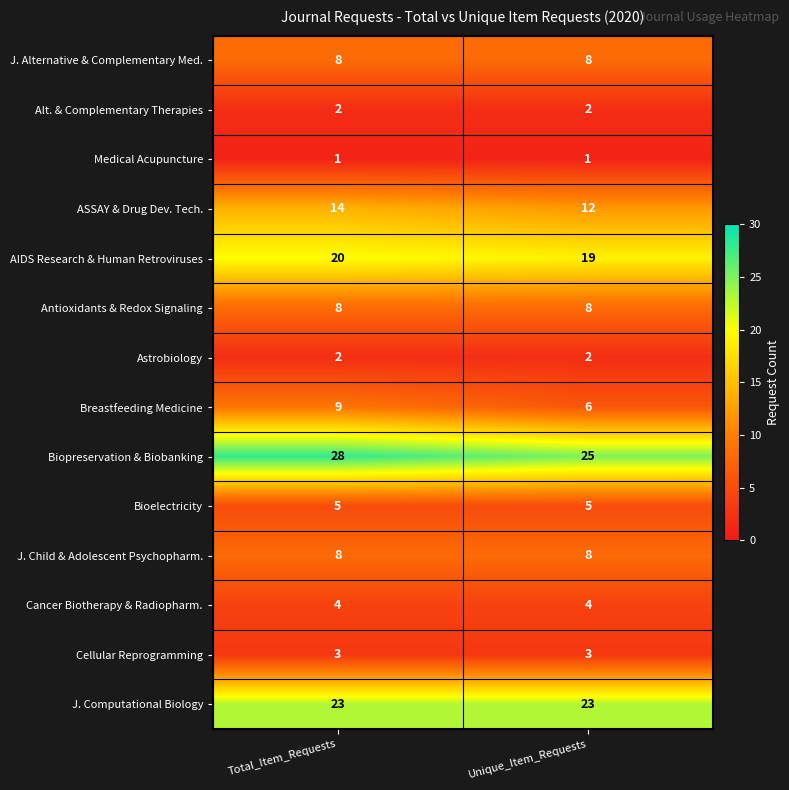

Reading left to right, list all the values displayed in this chart.

J. Alternative & Complementary Med.: Total_Item_Requests=8	Unique_Item_Requests=8
Alt. & Complementary Therapies: Total_Item_Requests=2	Unique_Item_Requests=2
Medical Acupuncture: Total_Item_Requests=1	Unique_Item_Requests=1
ASSAY & Drug Dev. Tech.: Total_Item_Requests=14	Unique_Item_Requests=12
AIDS Research & Human Retroviruses: Total_Item_Requests=20	Unique_Item_Requests=19
Antioxidants & Redox Signaling: Total_Item_Requests=8	Unique_Item_Requests=8
Astrobiology: Total_Item_Requests=2	Unique_Item_Requests=2
Breastfeeding Medicine: Total_Item_Requests=9	Unique_Item_Requests=6
Biopreservation & Biobanking: Total_Item_Requests=28	Unique_Item_Requests=25
Bioelectricity: Total_Item_Requests=5	Unique_Item_Requests=5
J. Child & Adolescent Psychopharm.: Total_Item_Requests=8	Unique_Item_Requests=8
Cancer Biotherapy & Radiopharm.: Total_Item_Requests=4	Unique_Item_Requests=4
Cellular Reprogramming: Total_Item_Requests=3	Unique_Item_Requests=3
J. Computational Biology: Total_Item_Requests=23	Unique_Item_Requests=23